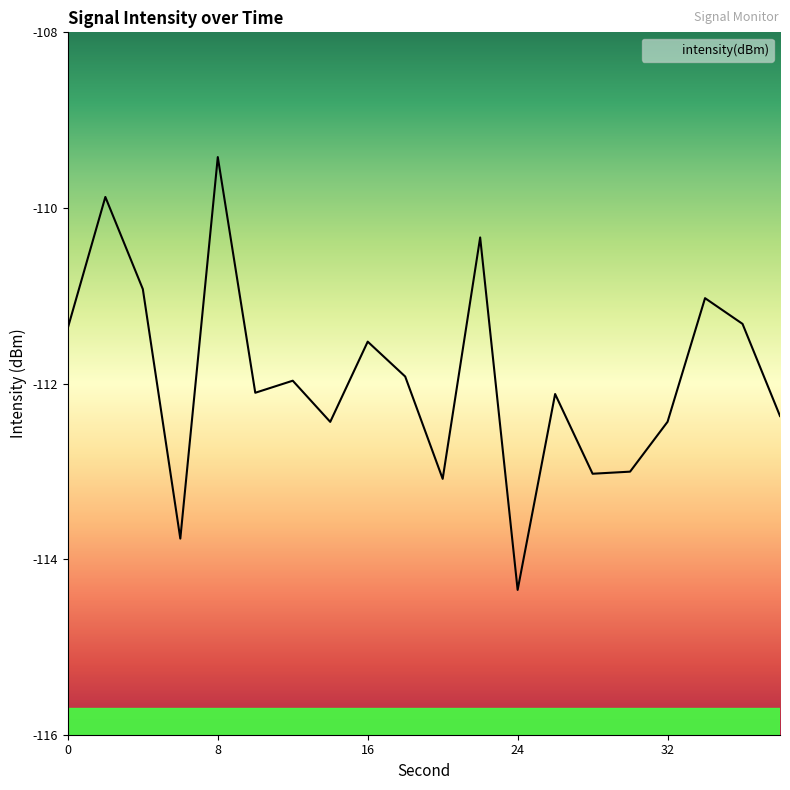

How many points are lower than both their immediate neighbors (excluding endpoints)?

6